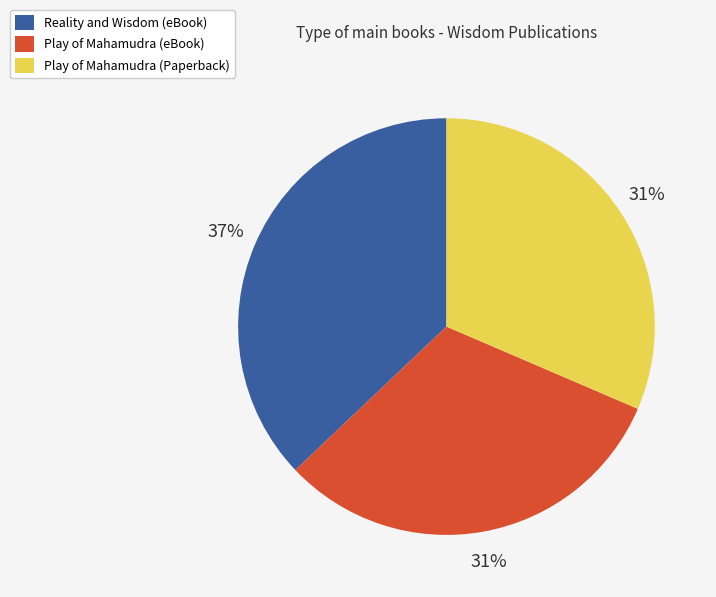

What is the largest slice in the pie chart?

Reality and Wisdom (eBook)